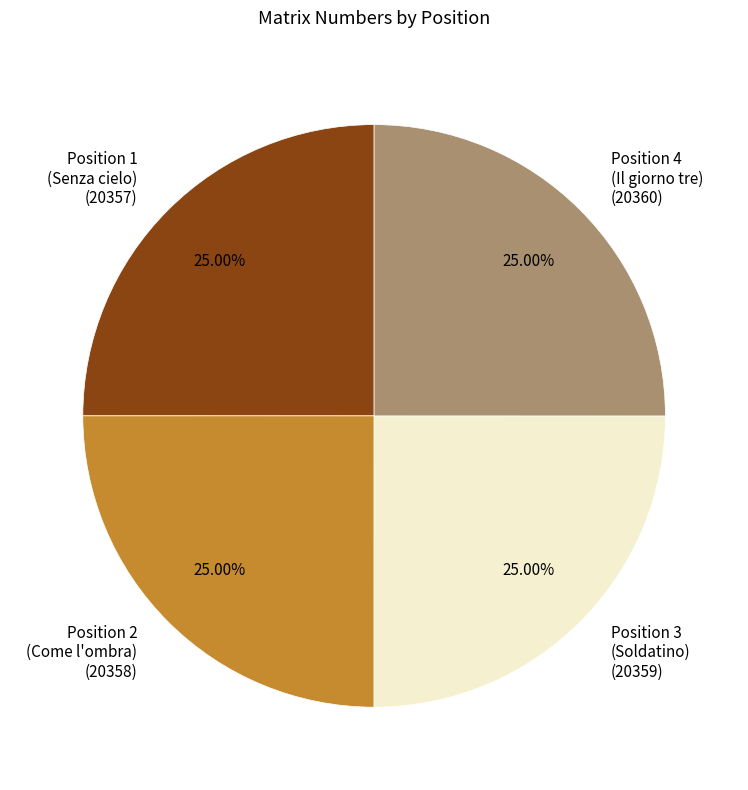

Does Position 2 account for over 50% of the chart?

No